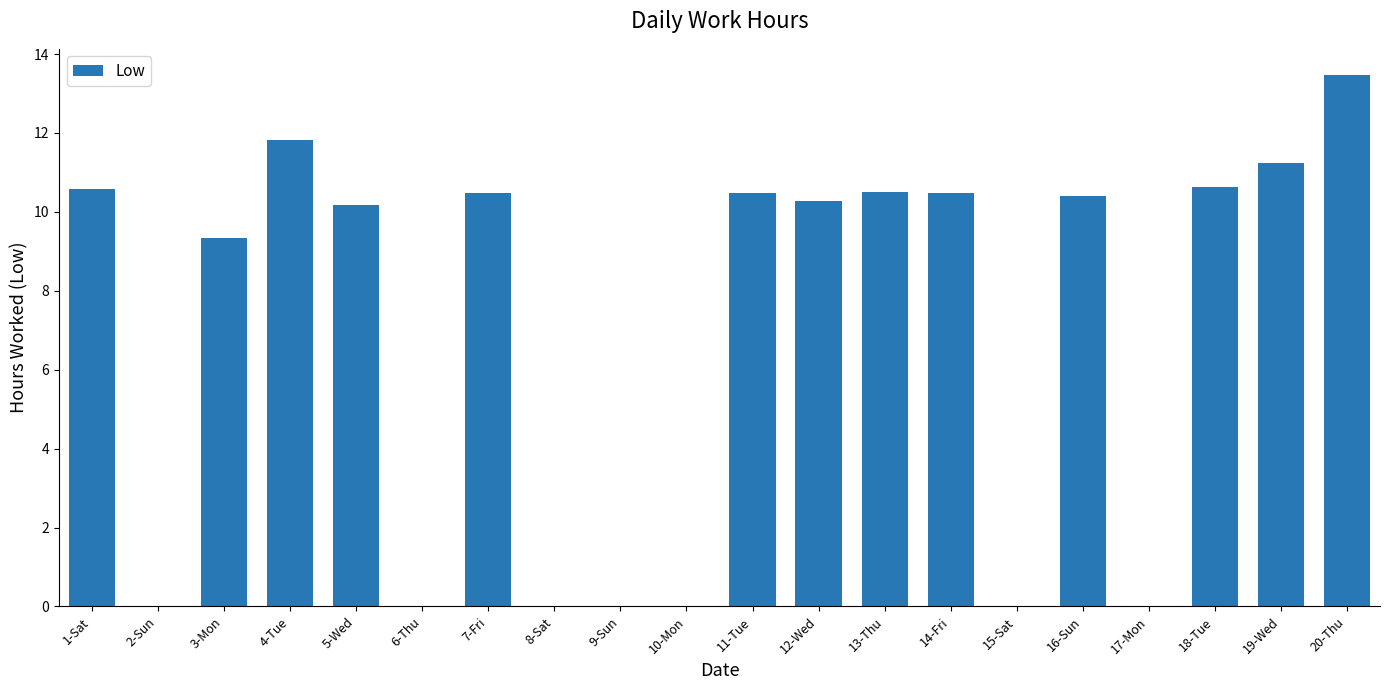

What is the change in value from 13-Thu to 16-Sun?

-0.1